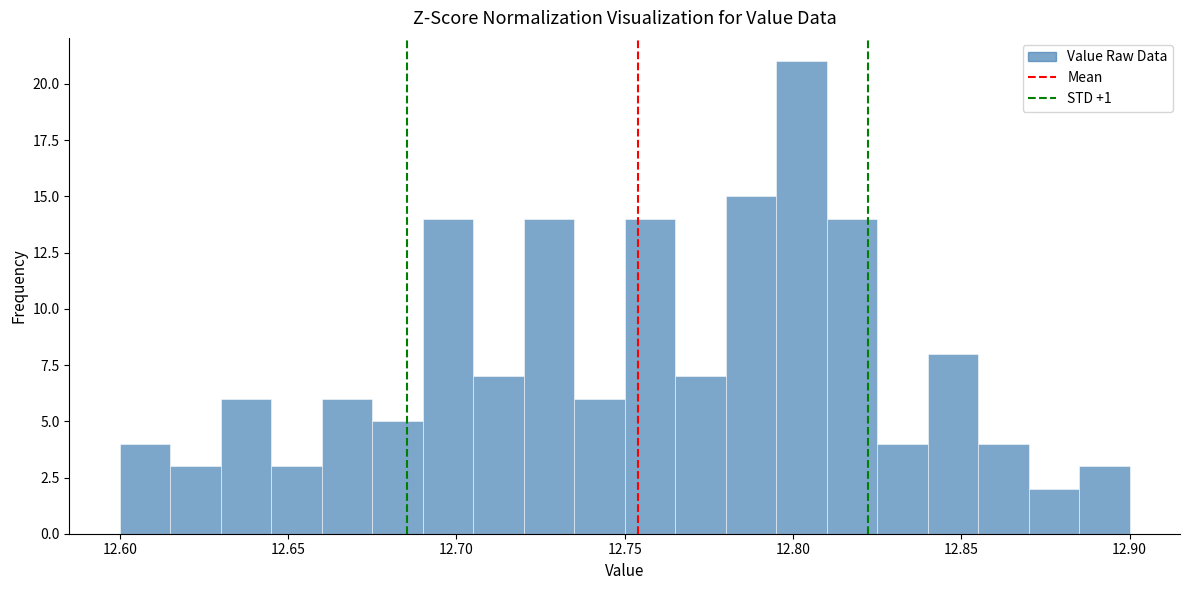

Around what value on the x-axis is the tallest bar? Give the approximate position of its centre, as read against the axis.

12.805